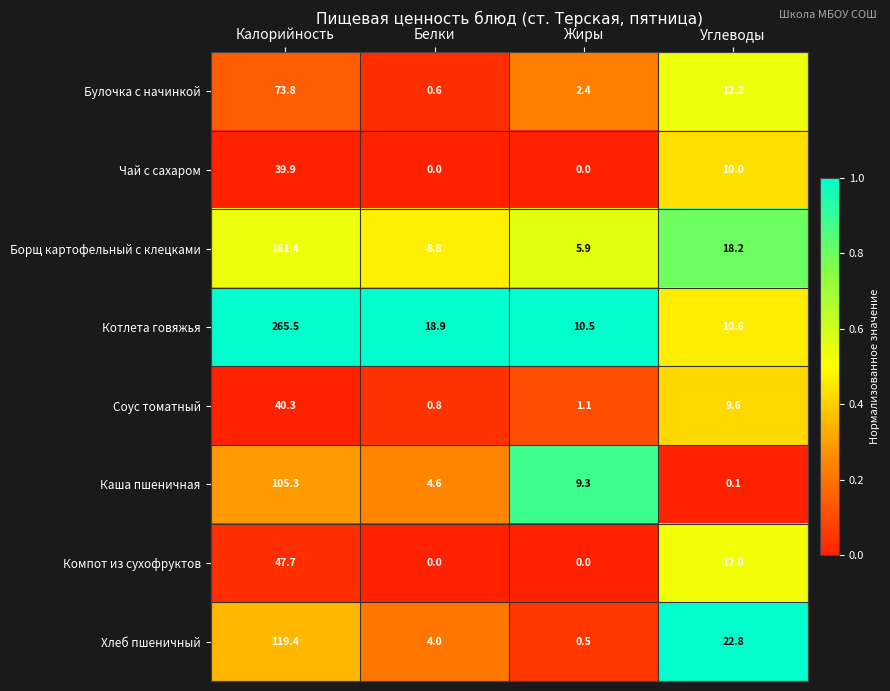

What is the sum of the Соус томатный values at Жиры and Белки?

1.9